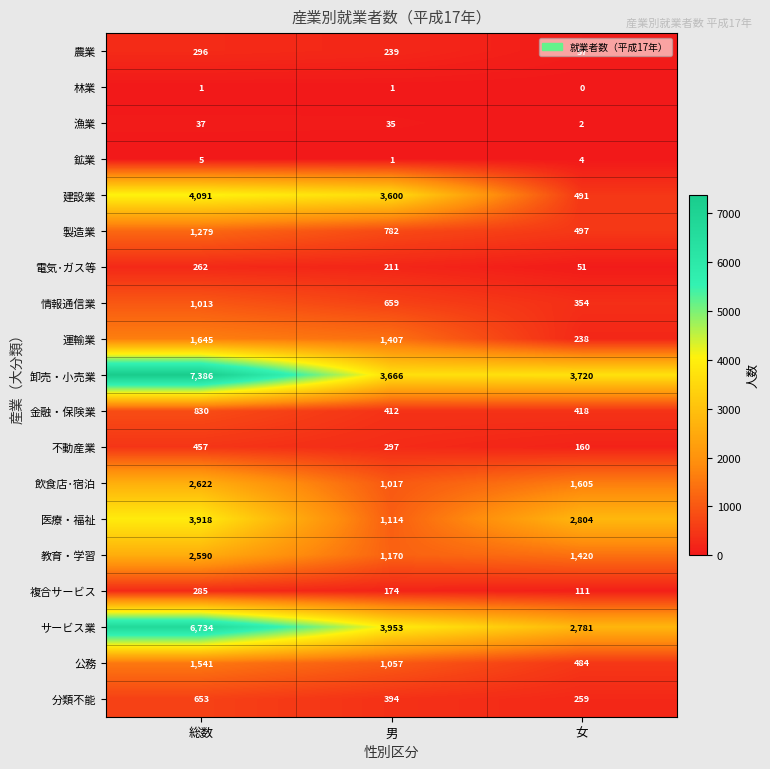

Where does the 医療・福祉 series first go above 2804?

総数